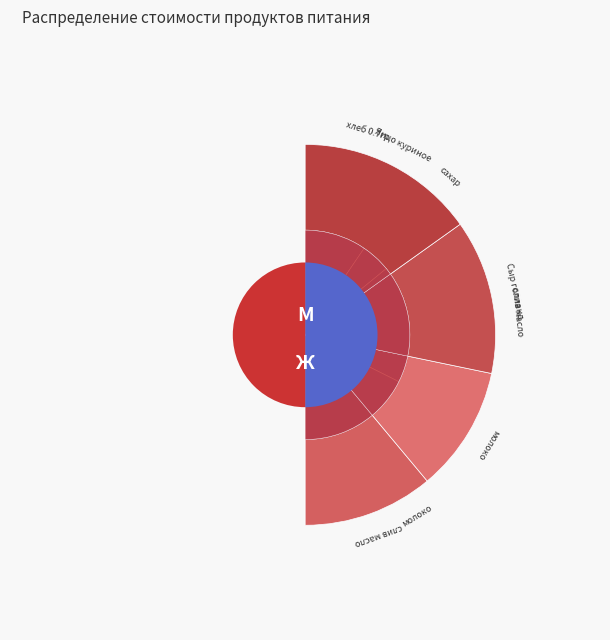

Does any single category account for the majority?

No